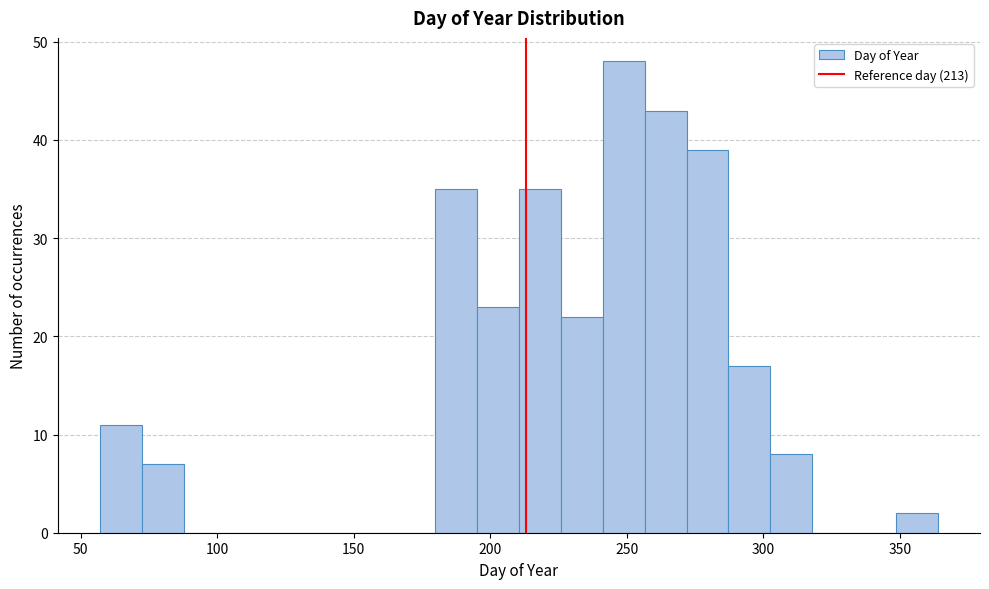

Around what value on the x-axis is the tallest bar? Give the approximate position of its centre, as read against the axis.

250